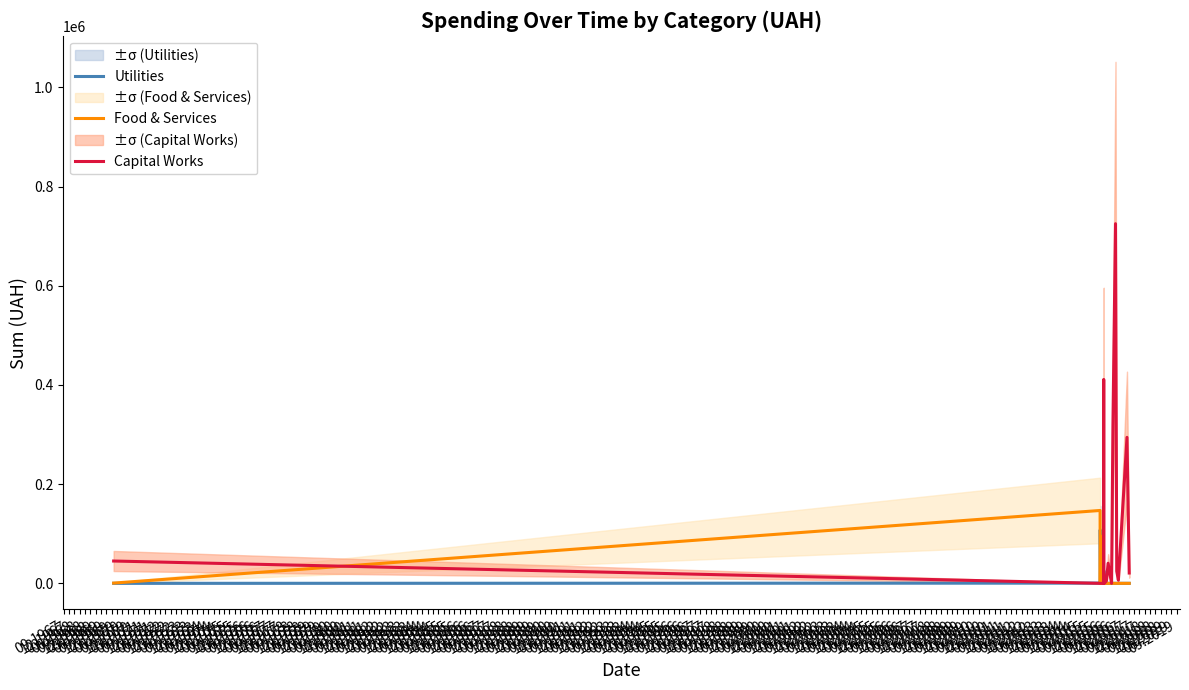

What is the total value across all series at 09.1971?

24570.0